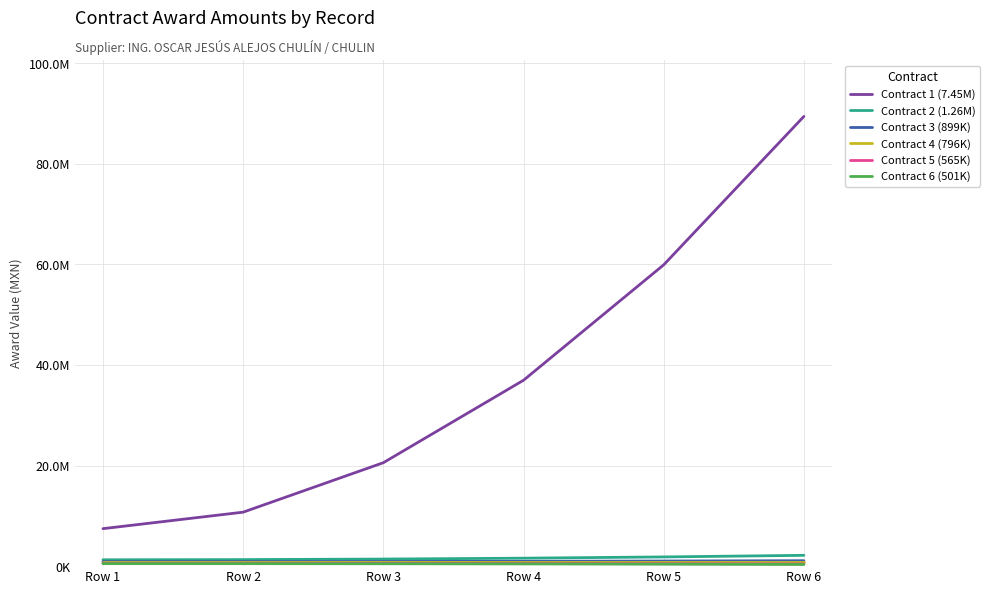

True or false: Contract 6 (501K) and Contract 5 (565K) cross at least once.

False